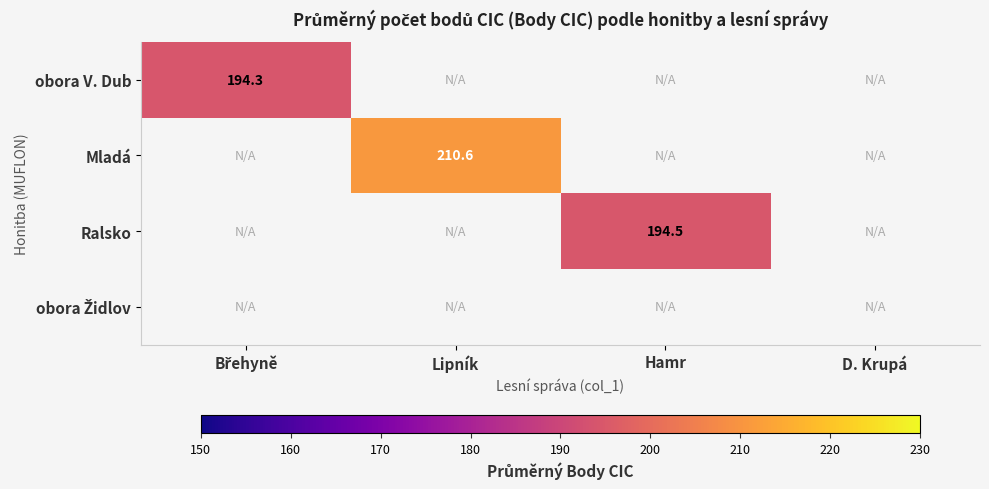

The Mladá series shows 288.6 at Lipník. True or false?

False